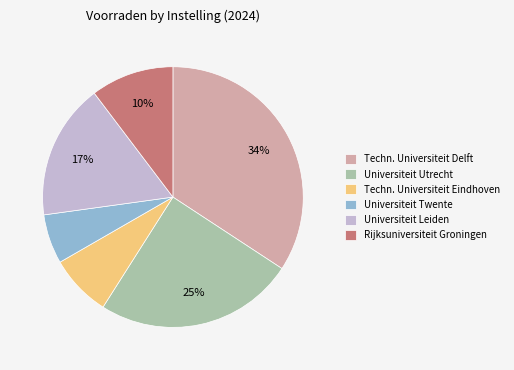

To the nearest percent, what portion does Universiteit Twente represent?

6%